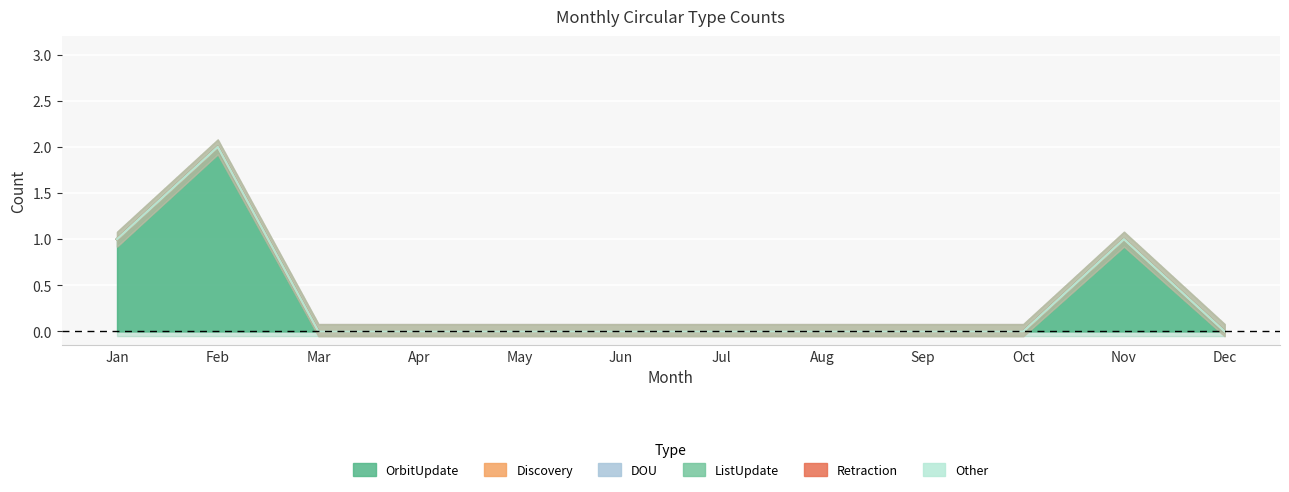

Rank the series at Aug from lowest to highest value.

OrbitUpdate, Discovery, DOU, ListUpdate, Retraction, Other